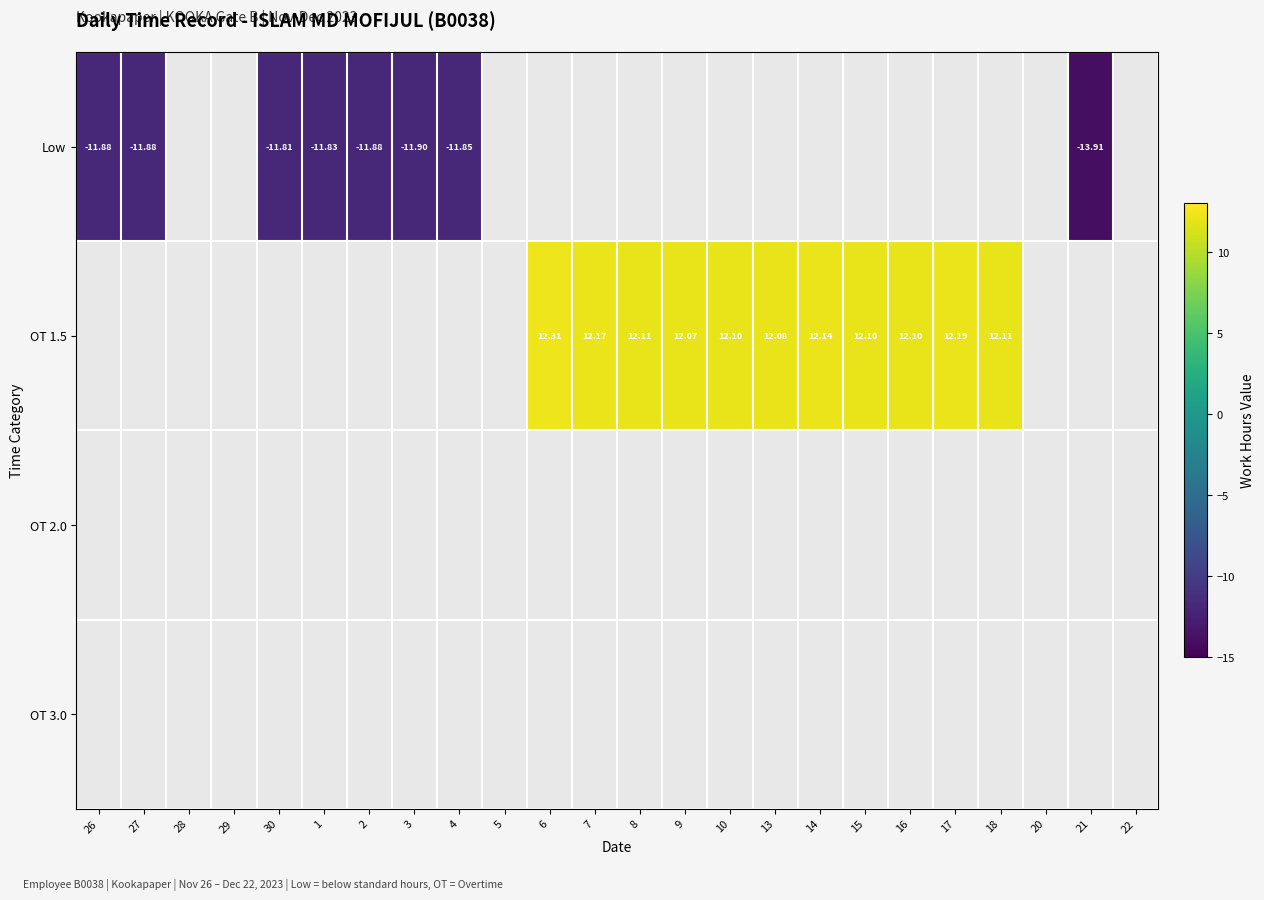

The value of Low at 28 is -9.0. True or false?

False